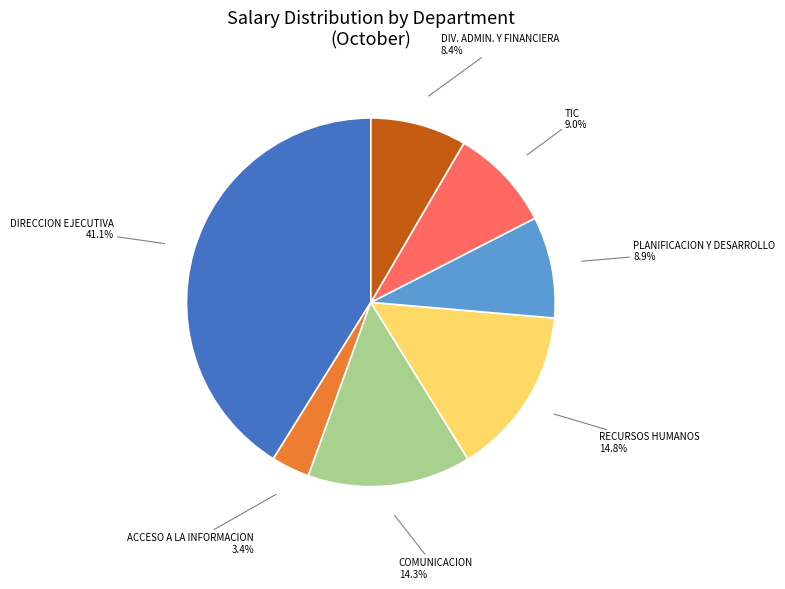

Does any single category account for the majority?

No